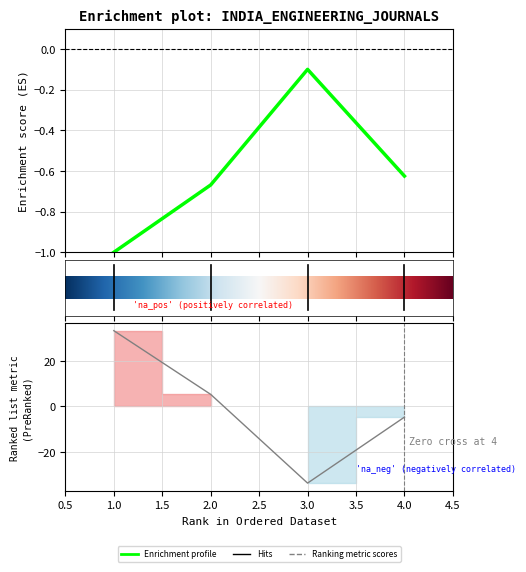

The Total Docs. (3years) series shows -1.1 at 2. True or false?

False